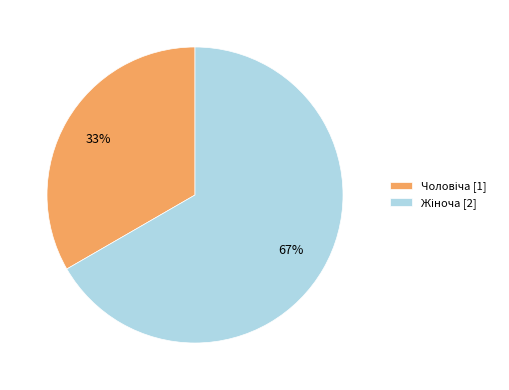

Does any single category account for the majority?

Yes